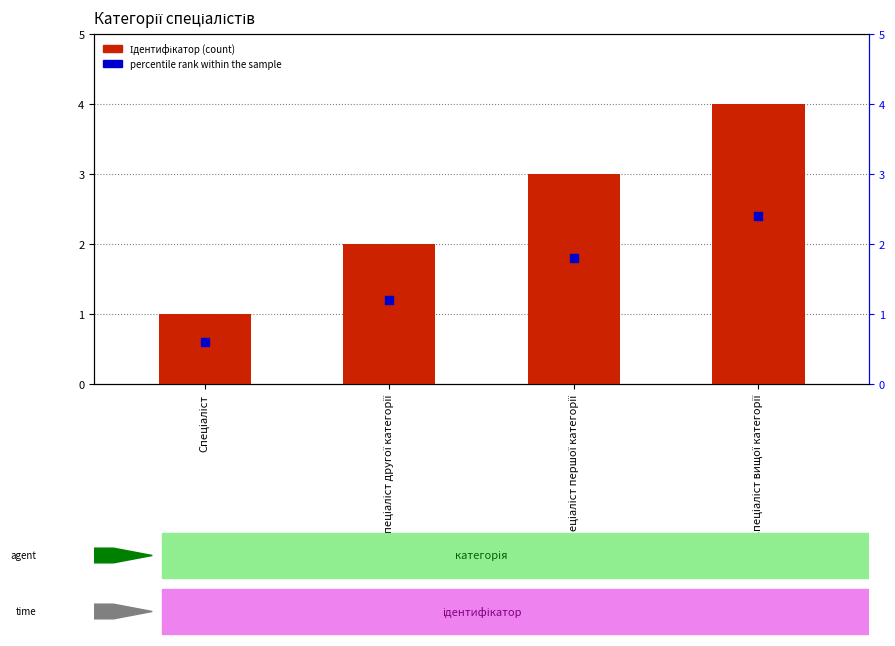

Which series has the largest total across all categories?

Ідентифікатор